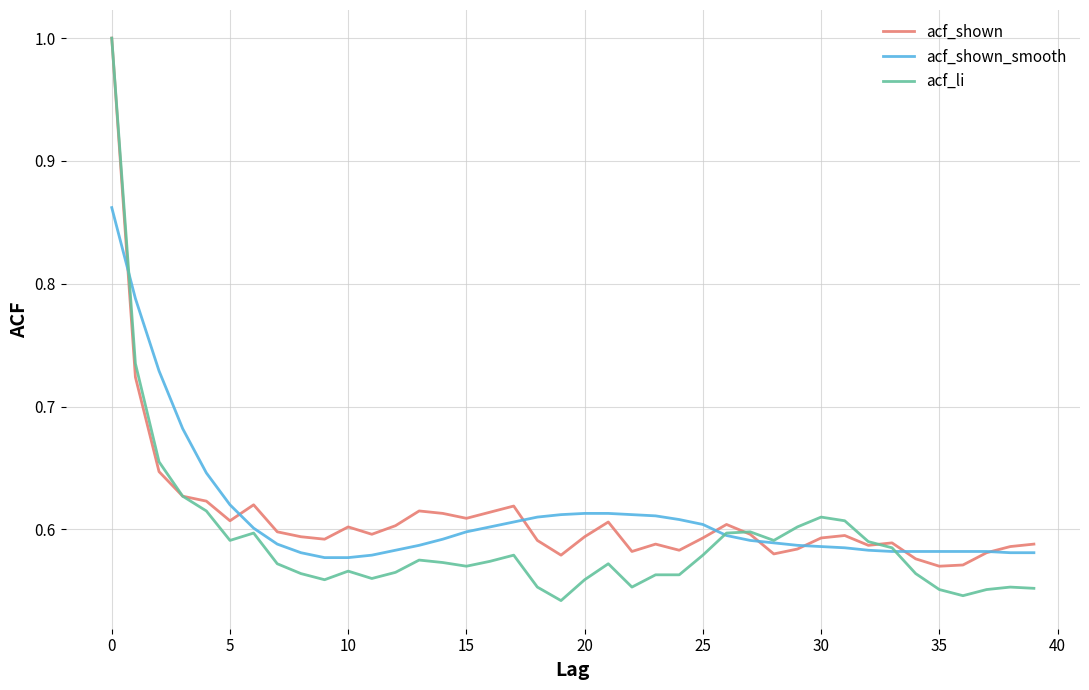

What is the highest value of the acf_shown series?

1.0